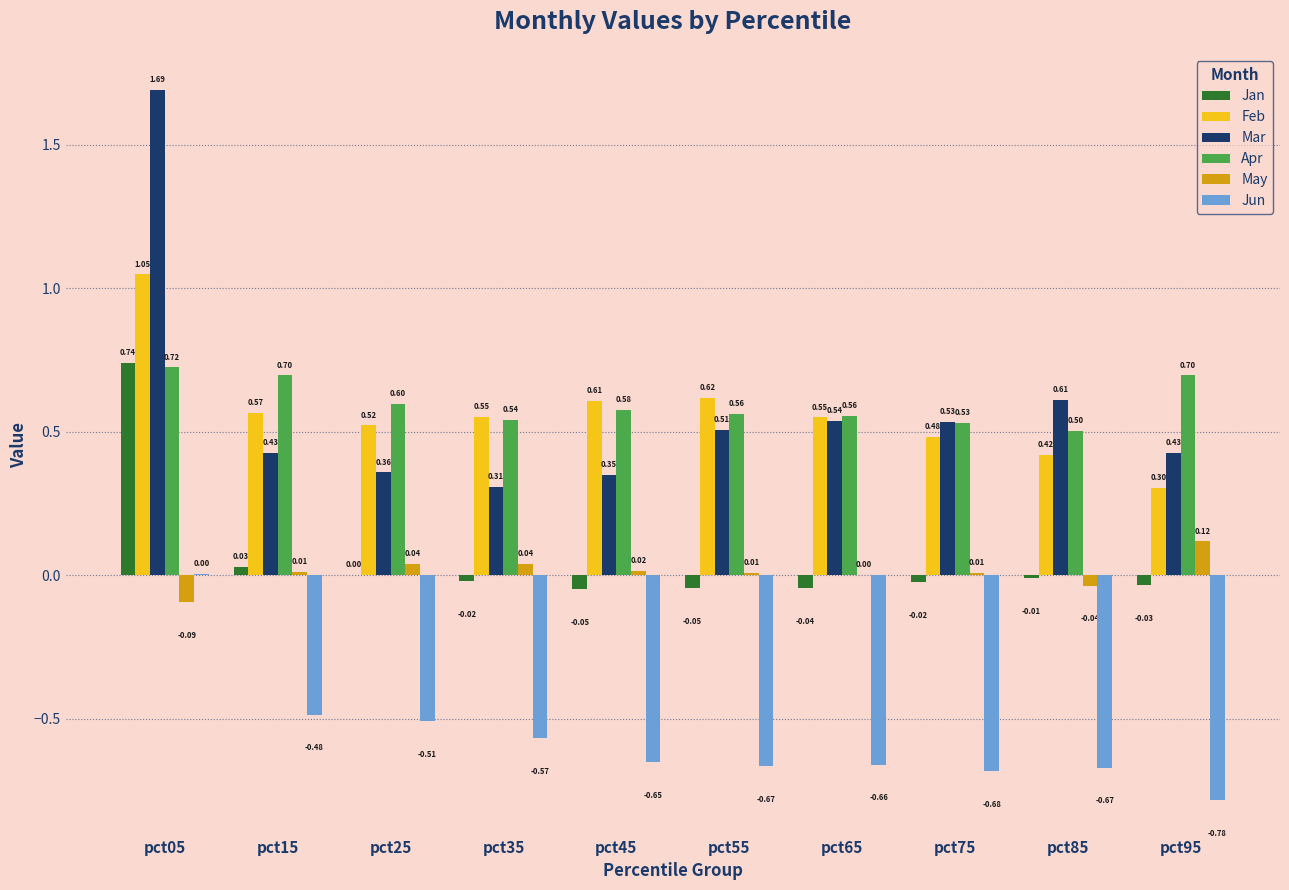

What is the average value of the Apr series?

0.6